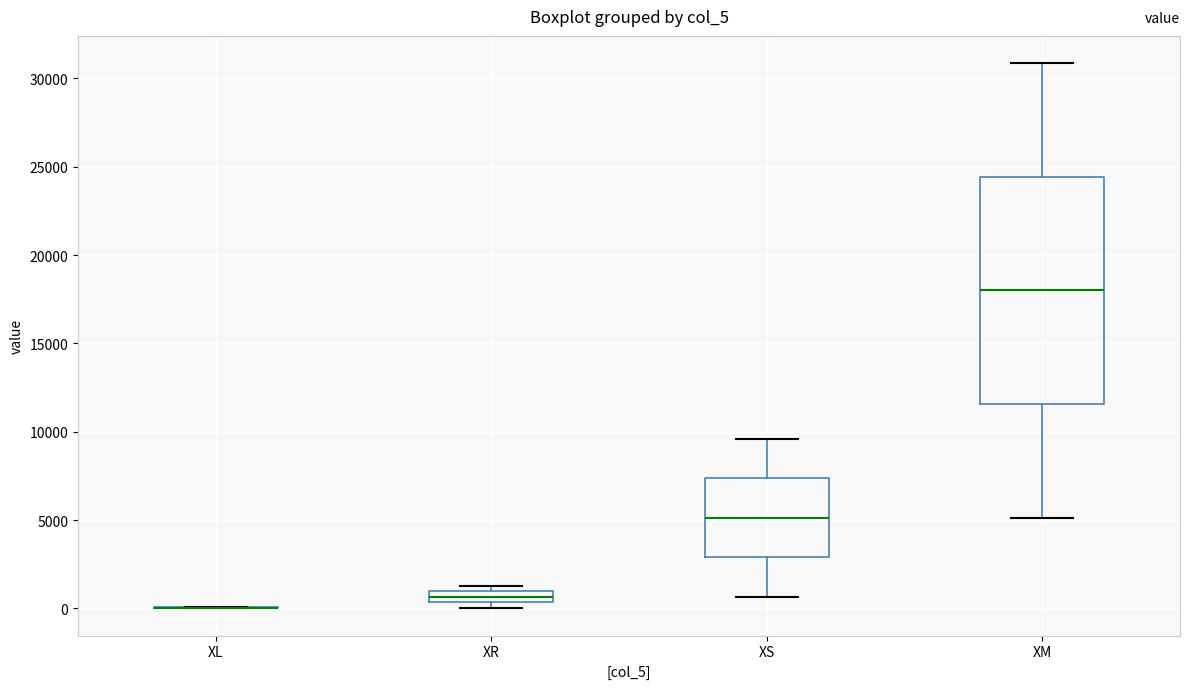

Where is the upper edge of the box for XR on the y-axis? The values are not printed on the chart, so give them approximately, as read against the axis.

1000